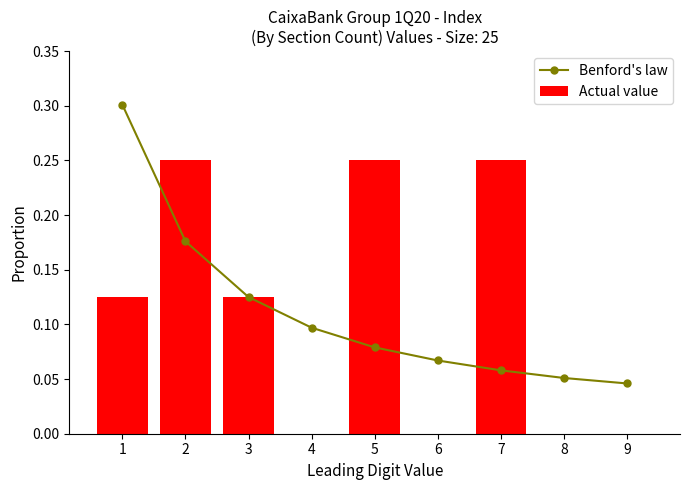

What is the difference between the second highest and second lowest values in the Actual value series?

0.2